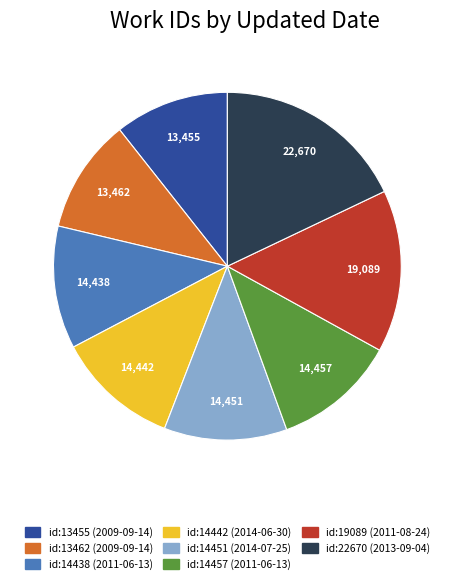

Is the sum of id:19089 (2011-08-24) and id:13462 (2009-09-14) greater than half?

No